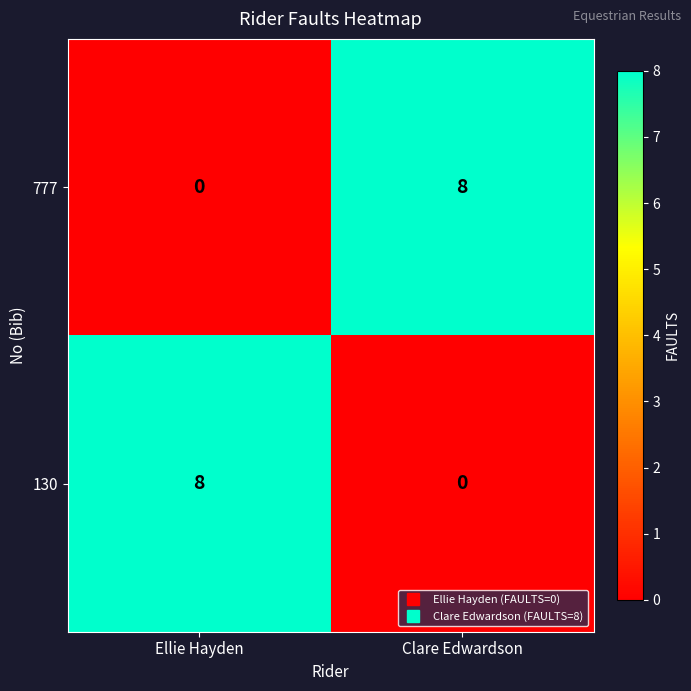

Count the number of data series in this chart.

2